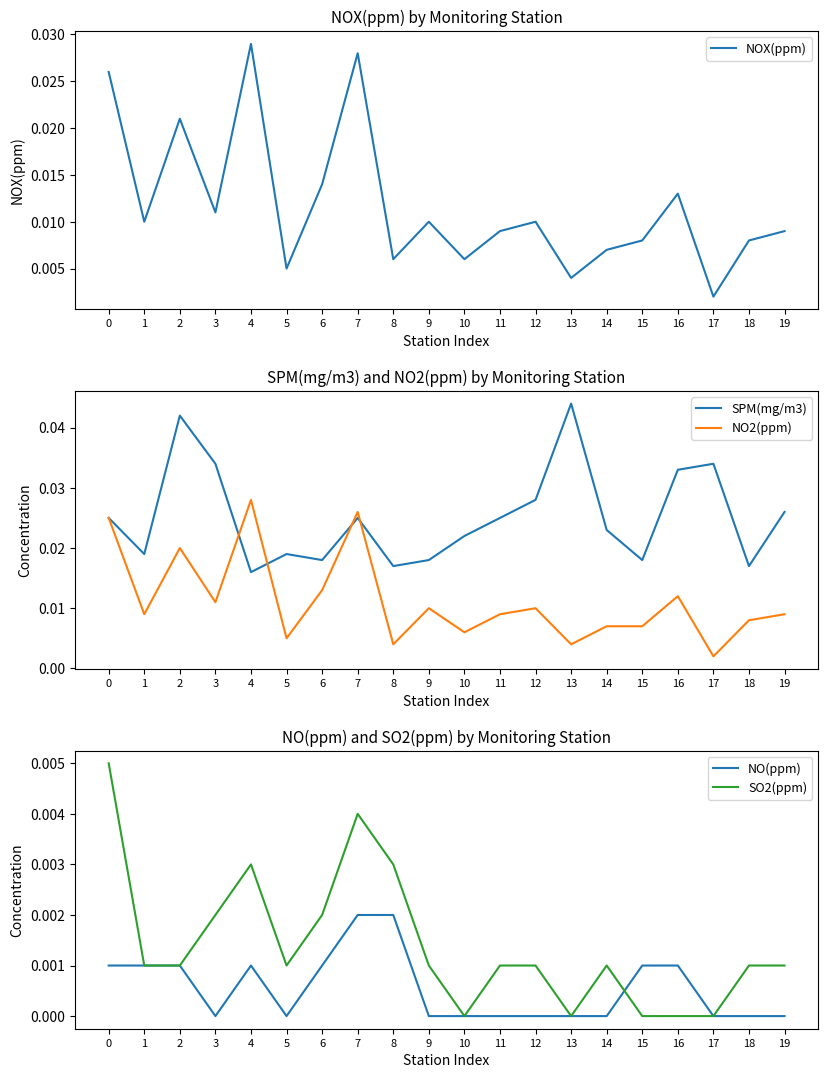

Is it true that SO2(ppm) equals 0.0 at 5?

True